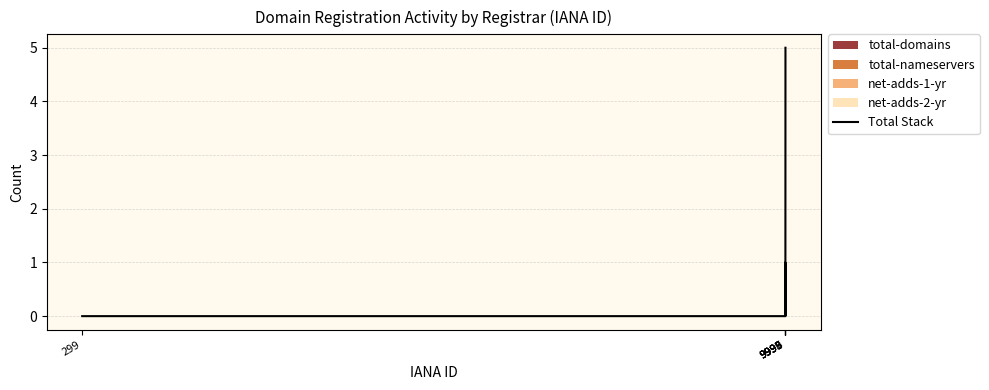

Reading left to right, list all the values displayed in this chart.

299=0	9995=0	9996=0	9997=1	9998=0	9999=5